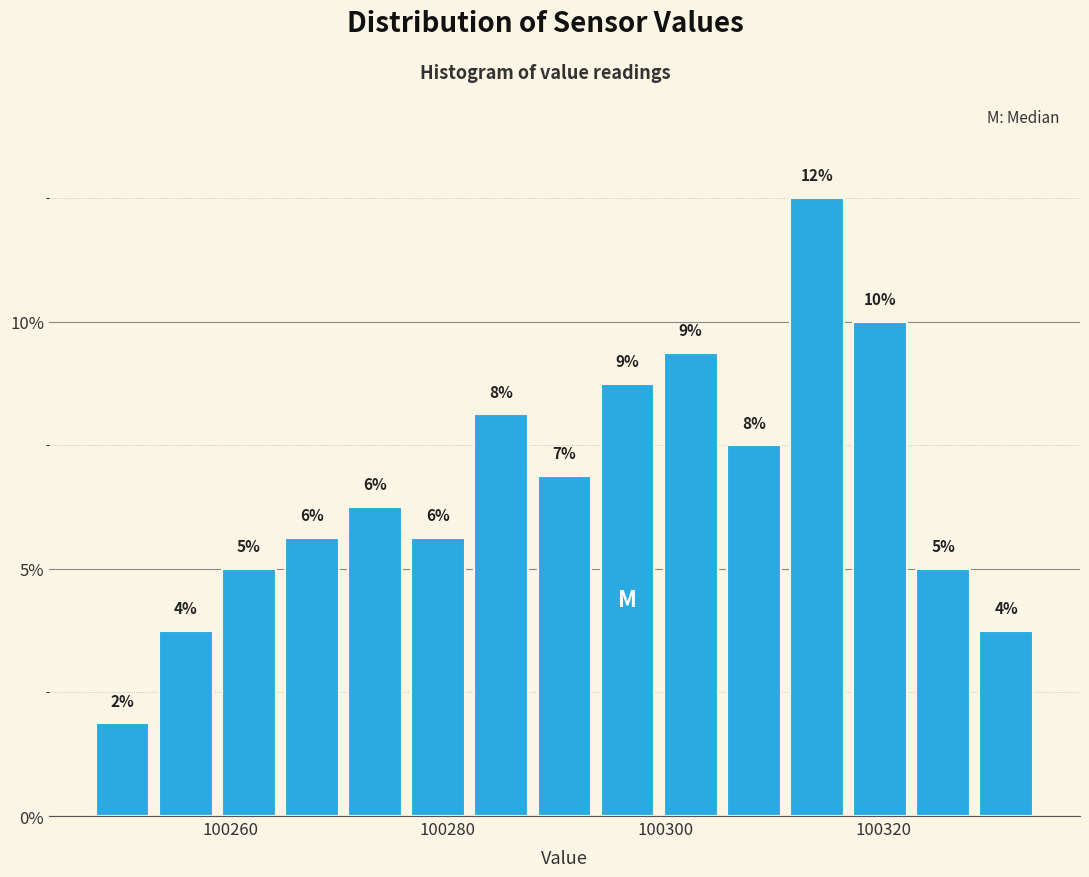

Read against the x-axis, roughly where is the centre of the tallest bar?

100314